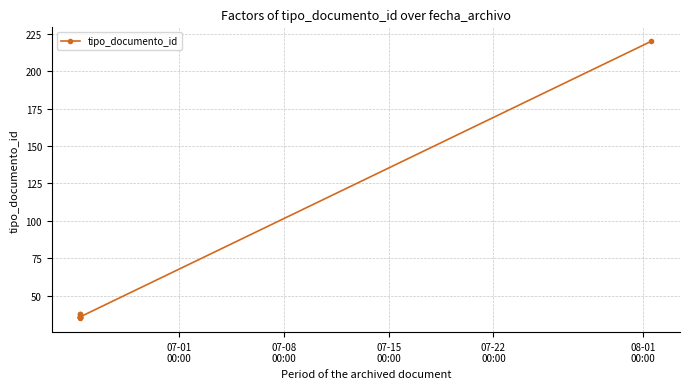

What is the difference between the second highest and minimum values?

3